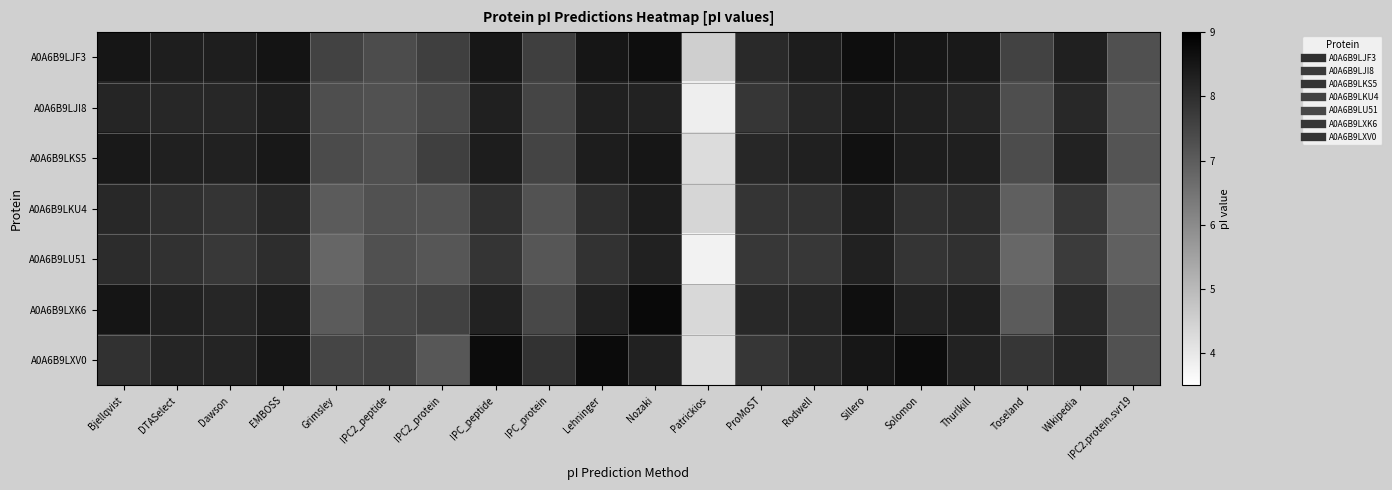

Which series changed the most between Patrickios and Wikipedia?

A0A6B9LJI8